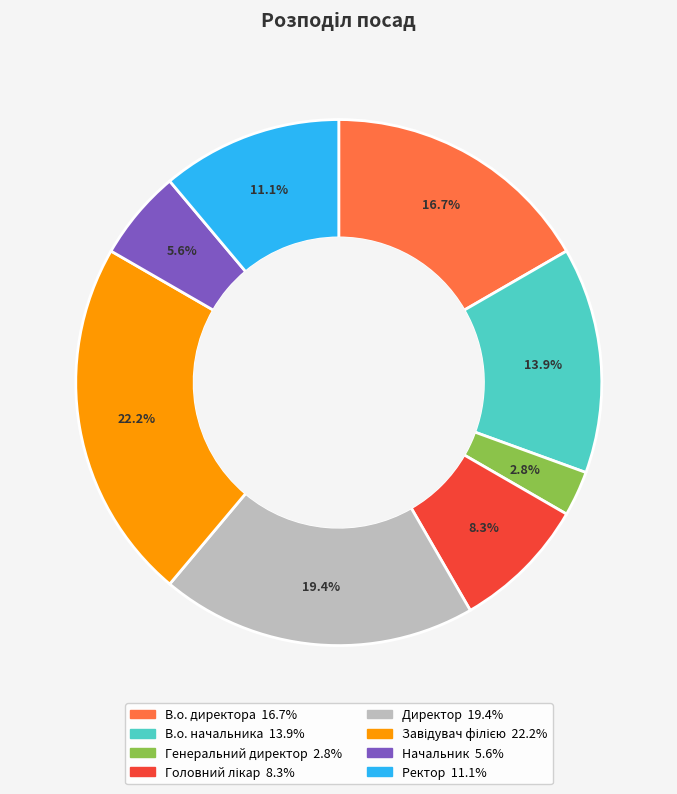

Which category has the smallest portion of the pie?

Генеральний директор